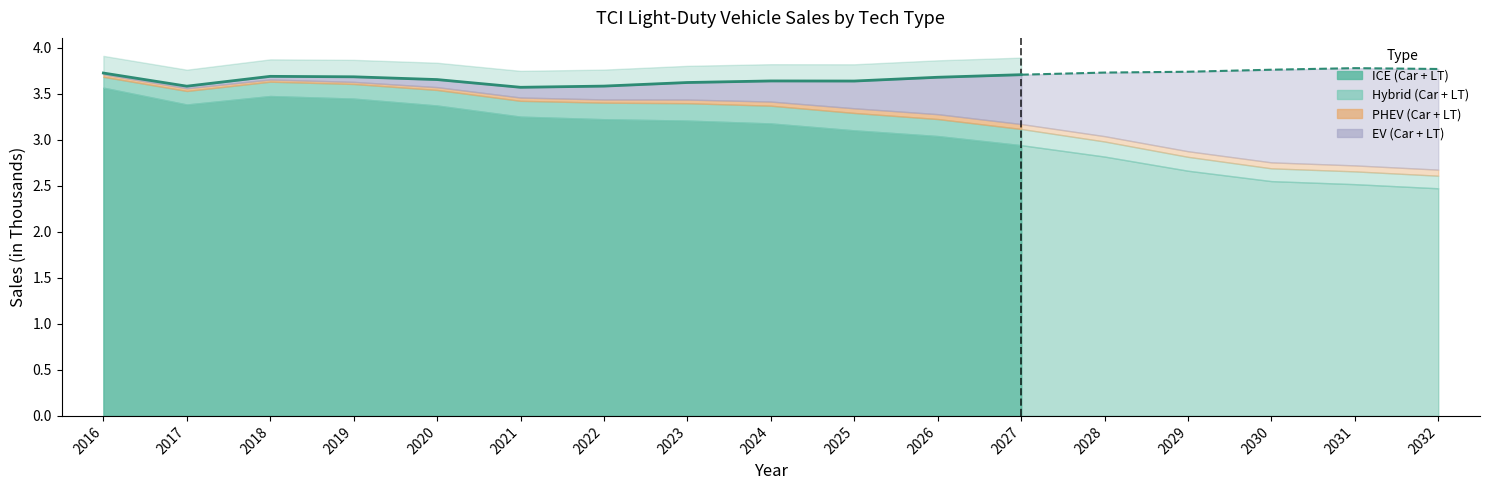

Which has a higher value, 2026 or 2017?

2026